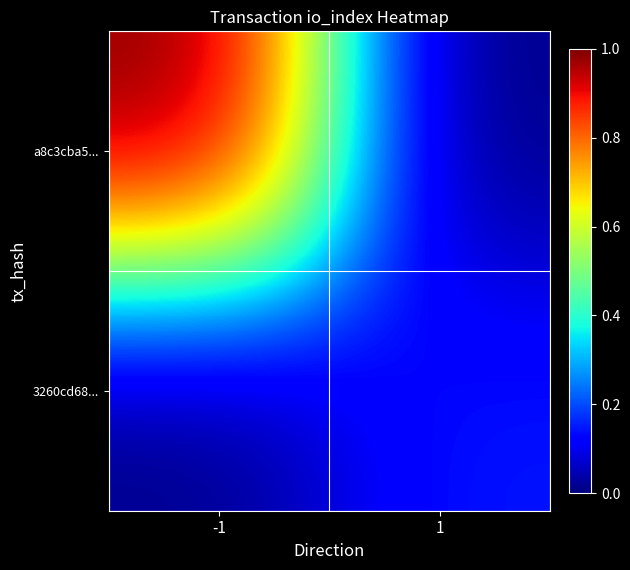

Reading left to right, extract all data points from this chart.

a8c3cba5...: -1=1.0	1=0.0
3260cd68...: -1=0.0	1=0.1